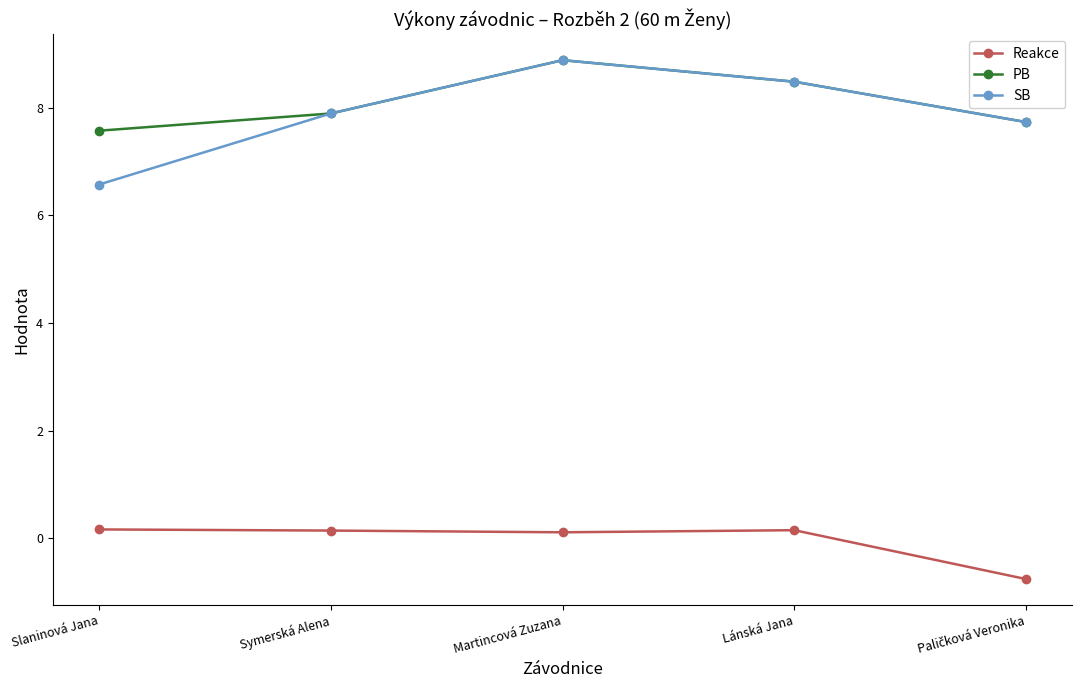

True or false: Reakce and PB intersect in this chart.

False